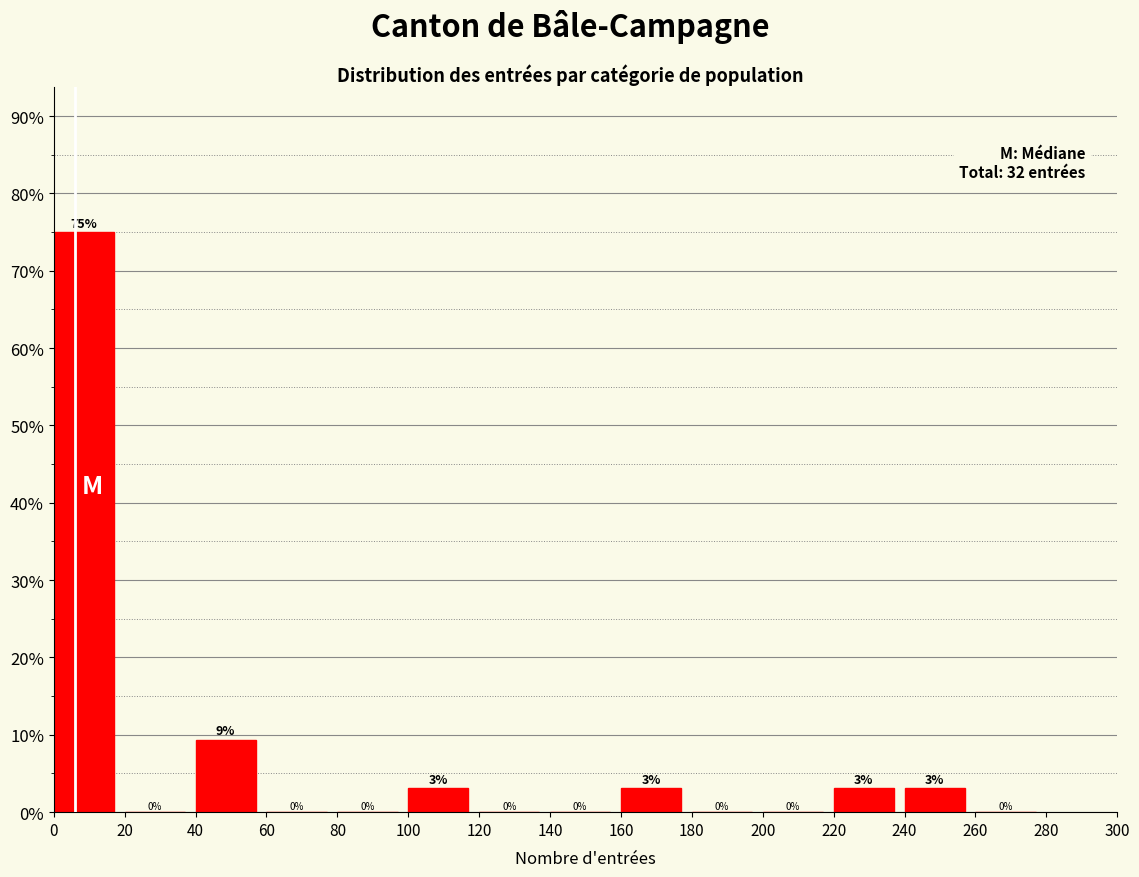

Over which range of the x-axis is the bar tallest?

0 to 20